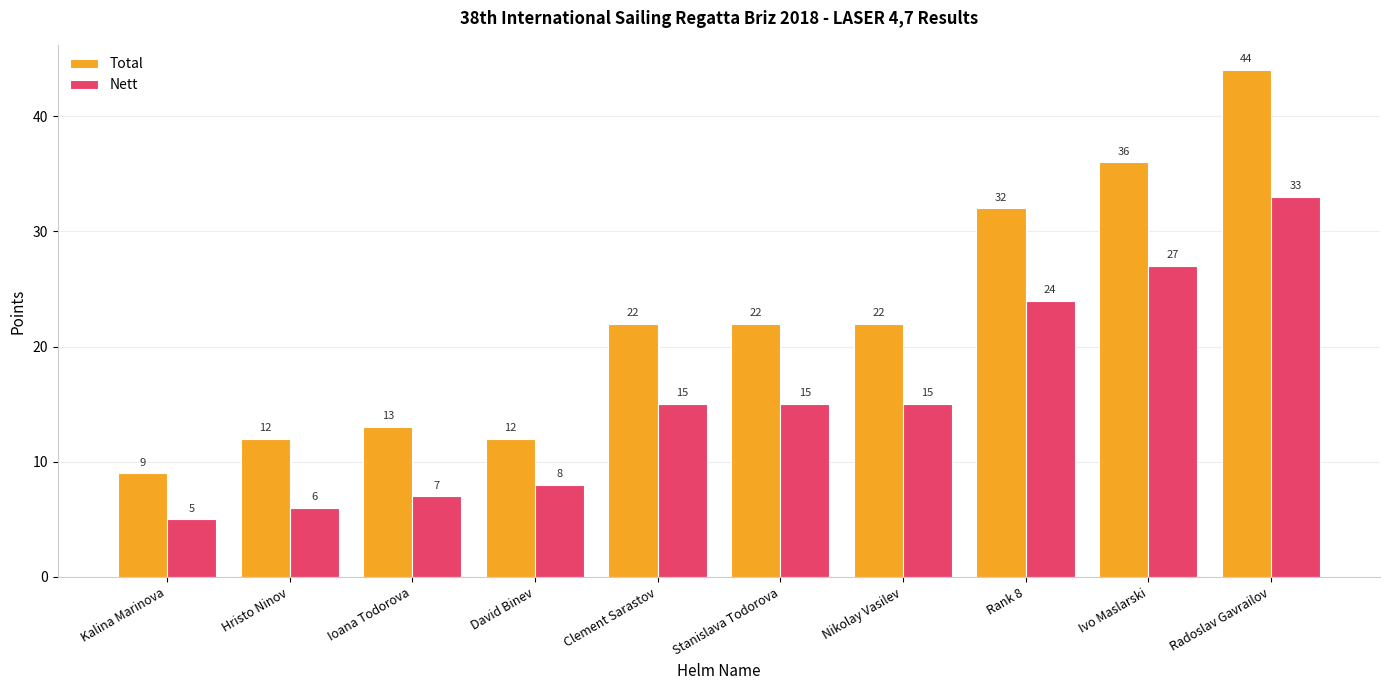

What is the spread (max minus min) of values at Hristo Ninov?

6